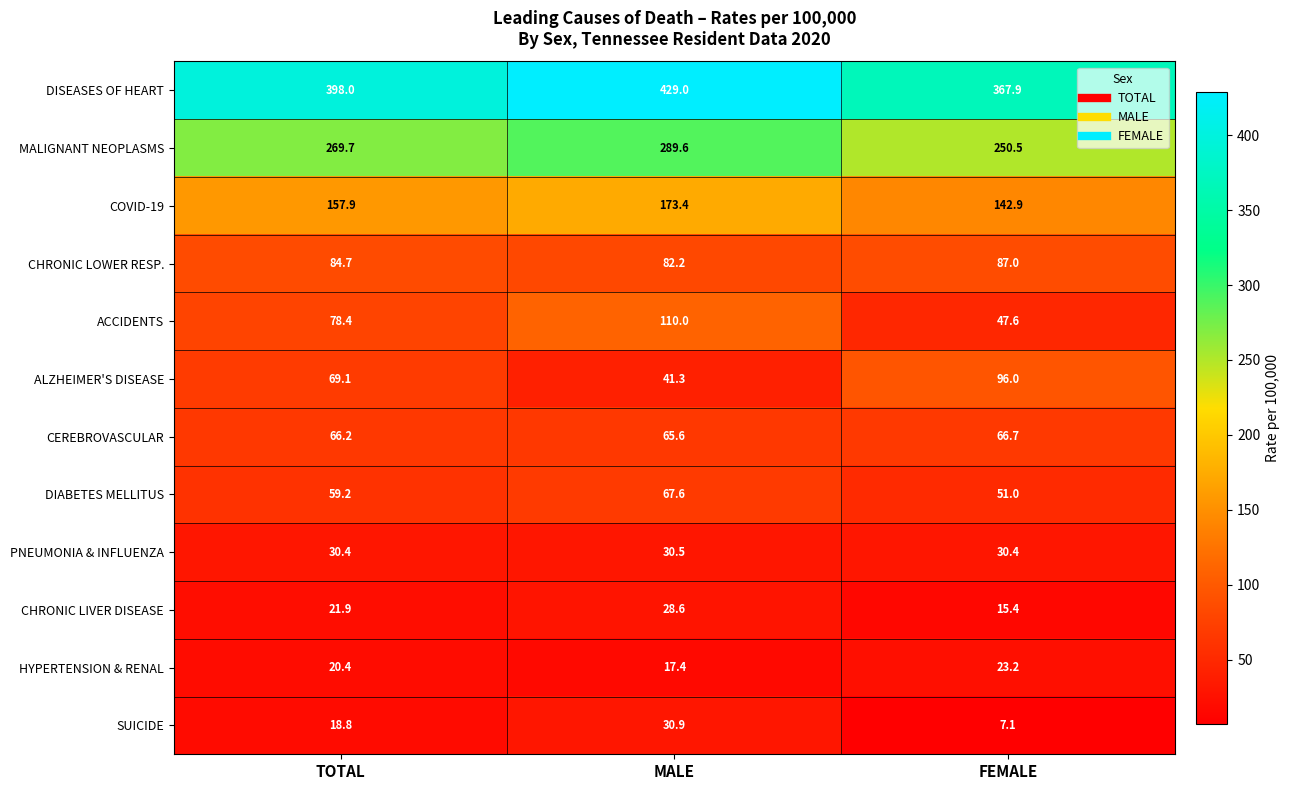

The value of DISEASES OF HEART at FEMALE is 99.4. True or false?

False